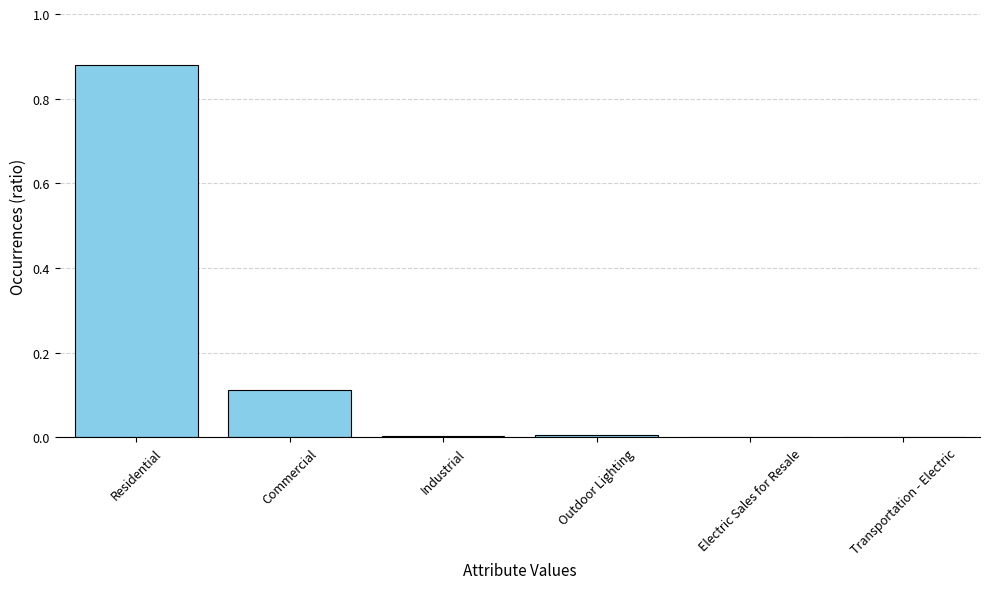

Is it true that the value at Outdoor Lighting is 0.0?

True